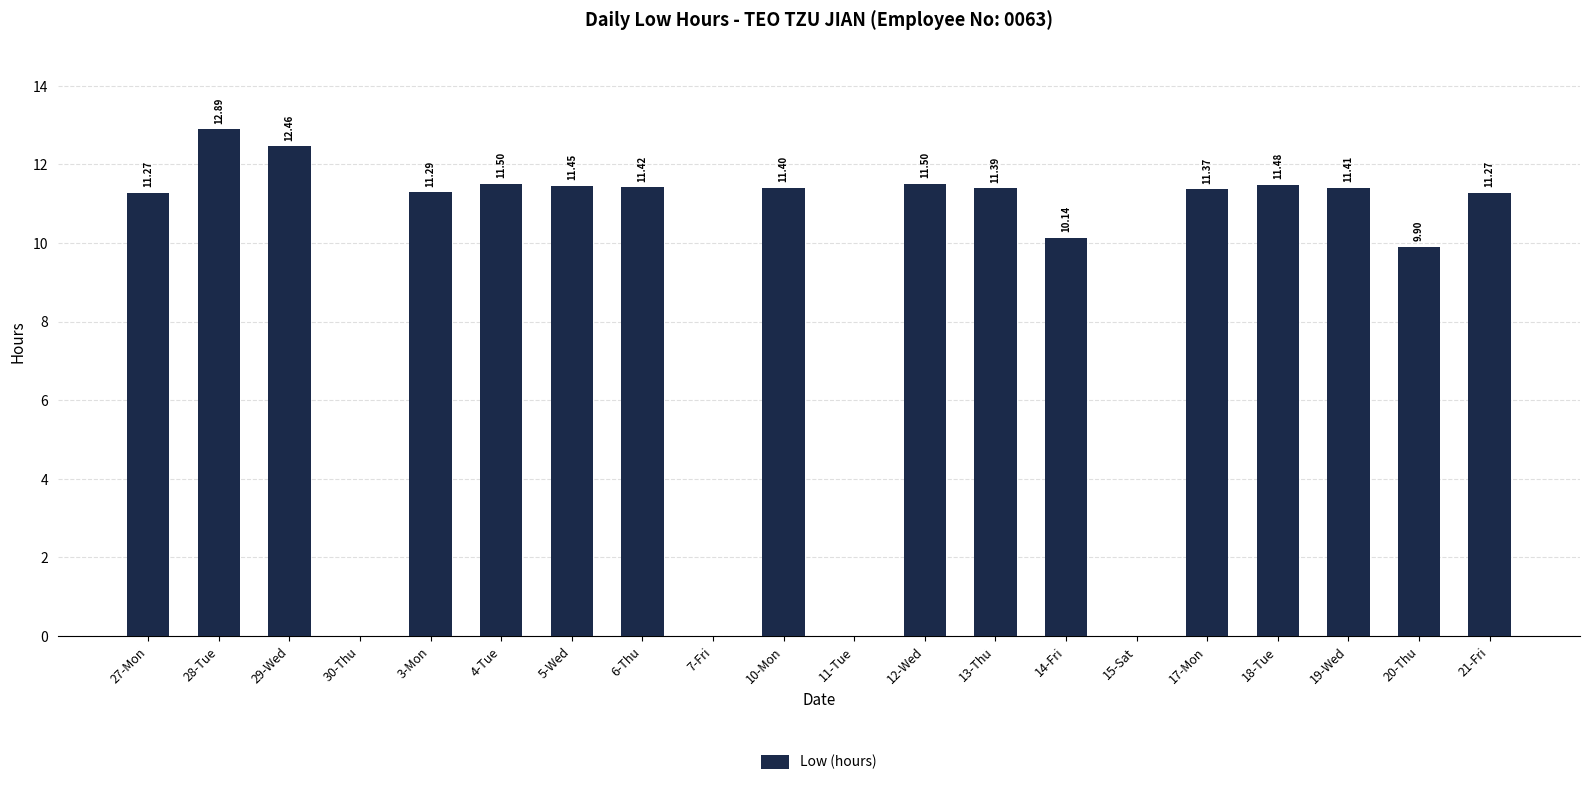

What is the change in value from 12-Wed to 15-Sat?

-11.5